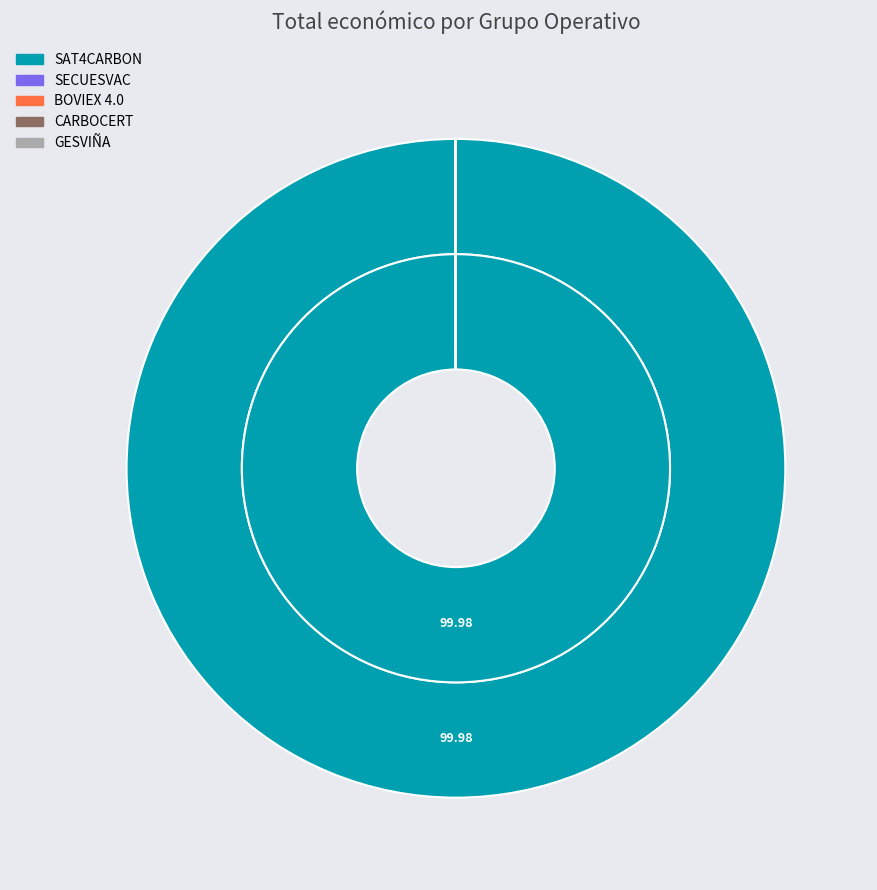

Which slice represents more than half of the pie?

SAT4CARBON